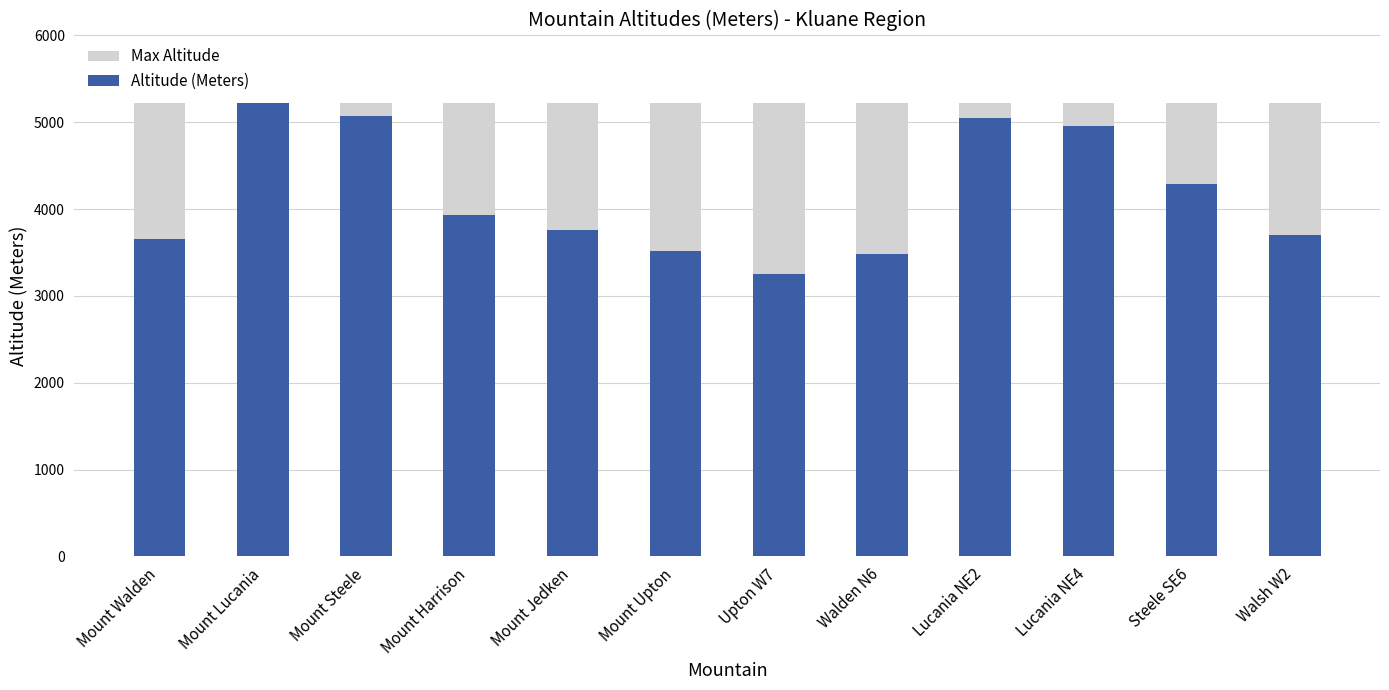

What position from the left is Steele SE6?

11